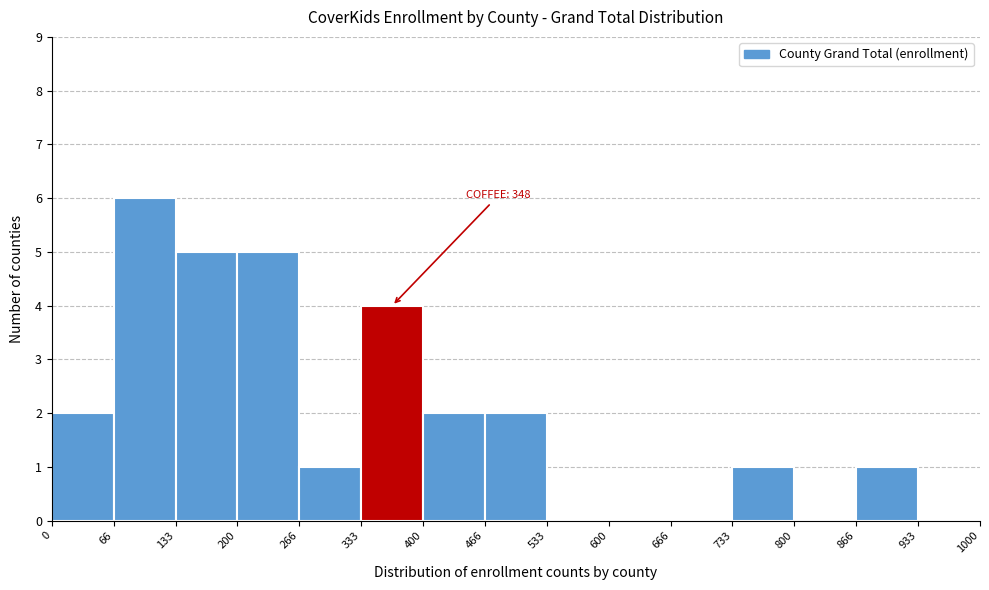

Which range on the x-axis has the tallest bar?

66 to 133